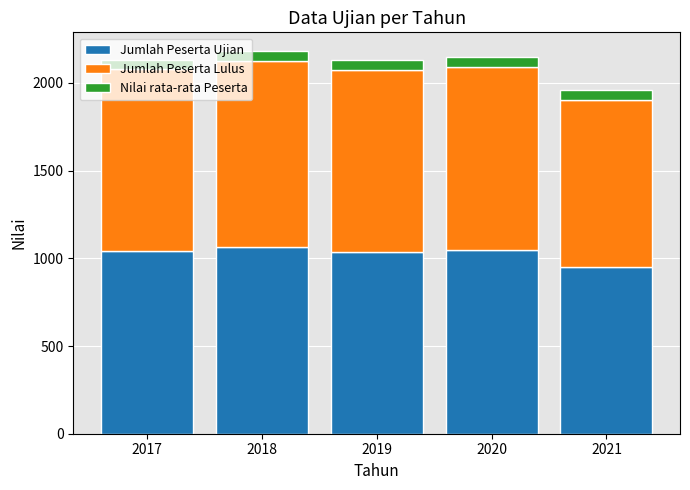

What is the minimum value for Jumlah Peserta Ujian?

950.0